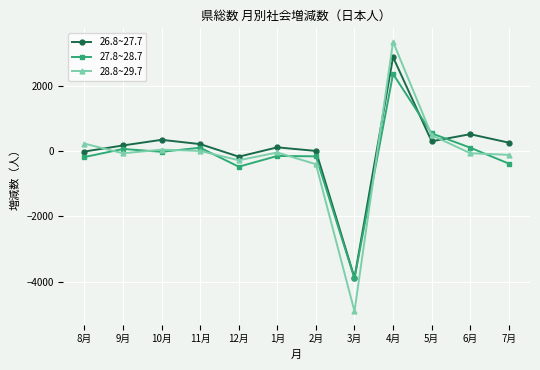

Where is 26.8~27.7 nearest to the value -503?

12月